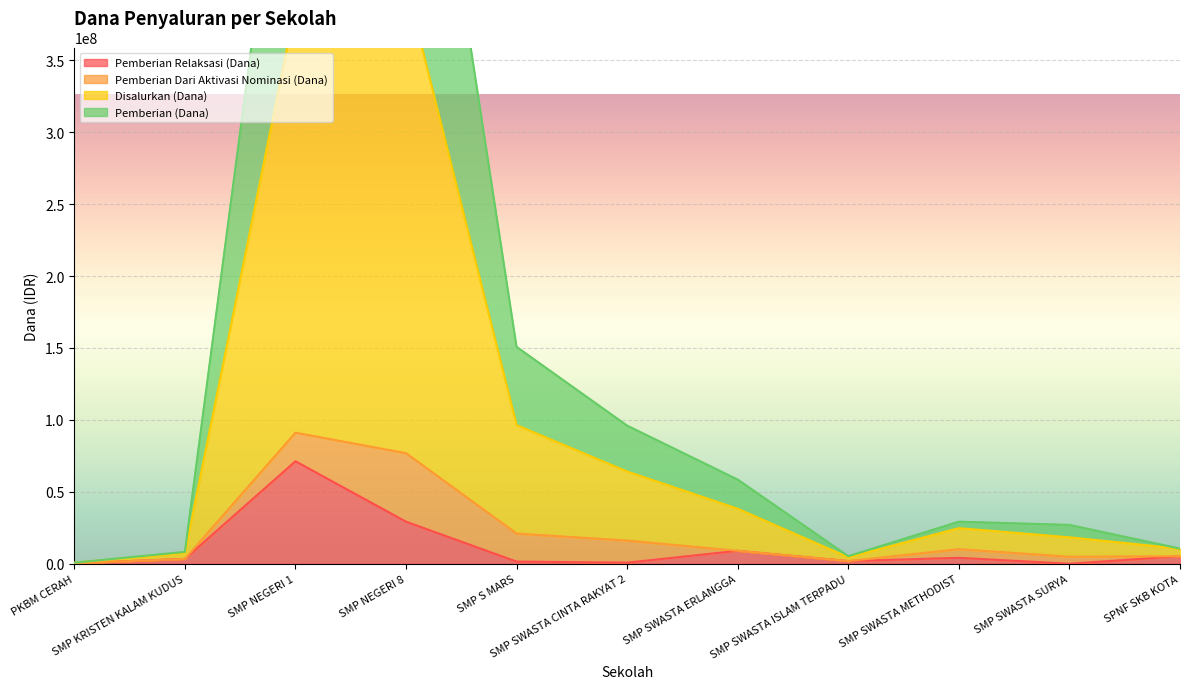

Is the value of Disalurkan (Dana) at SMP KRISTEN KALAM KUDUS greater than the value of Pemberian Relaksasi (Dana) at SMP SWASTA CINTA RAKYAT 2?

Yes